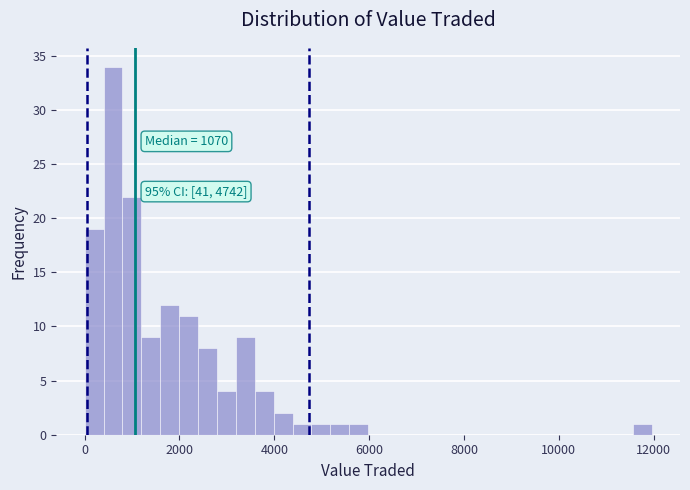

Around what value on the x-axis is the tallest bar? Give the approximate position of its centre, as read against the axis.

600